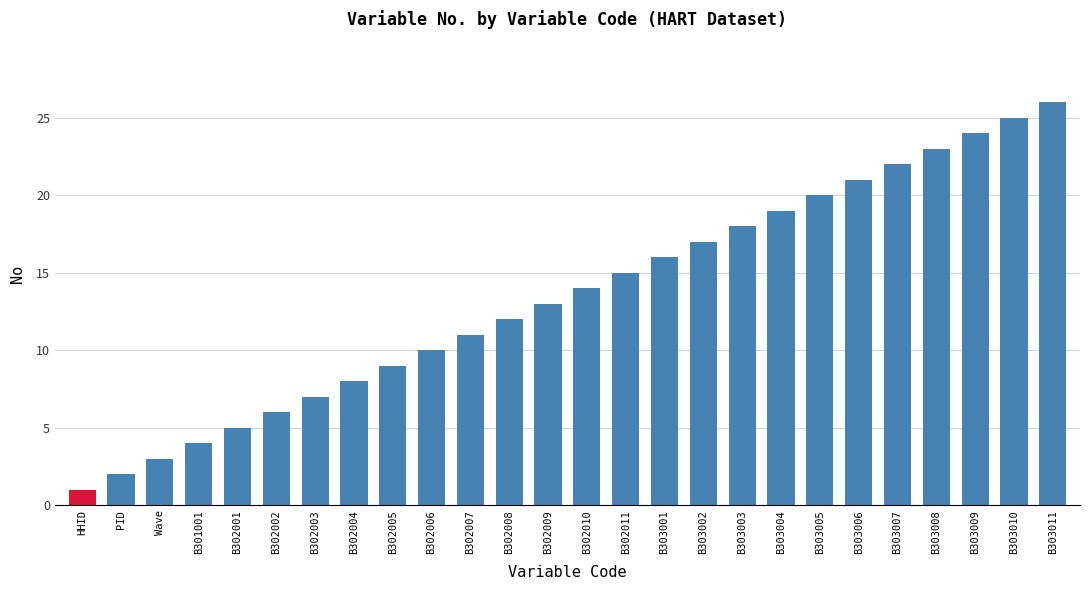

What is the label of the 18th bar from the left?

B303003